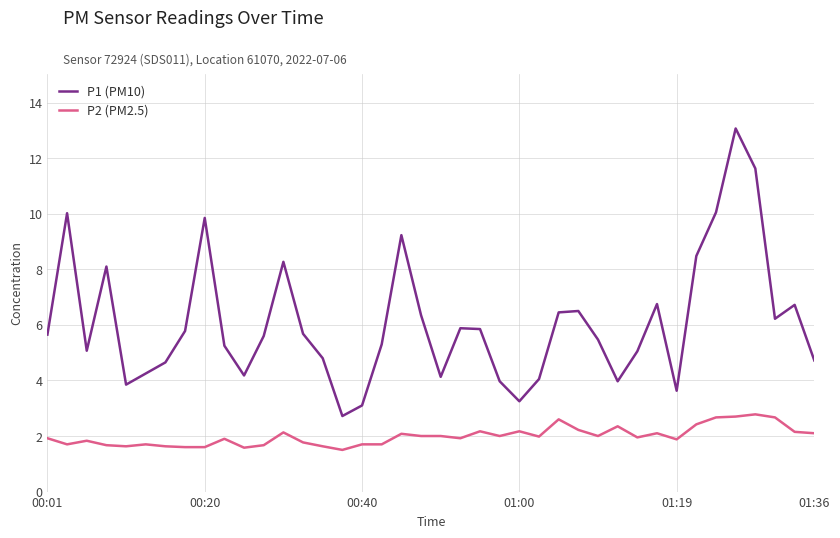

Which series has the widest spread of values?

P1 (PM10)